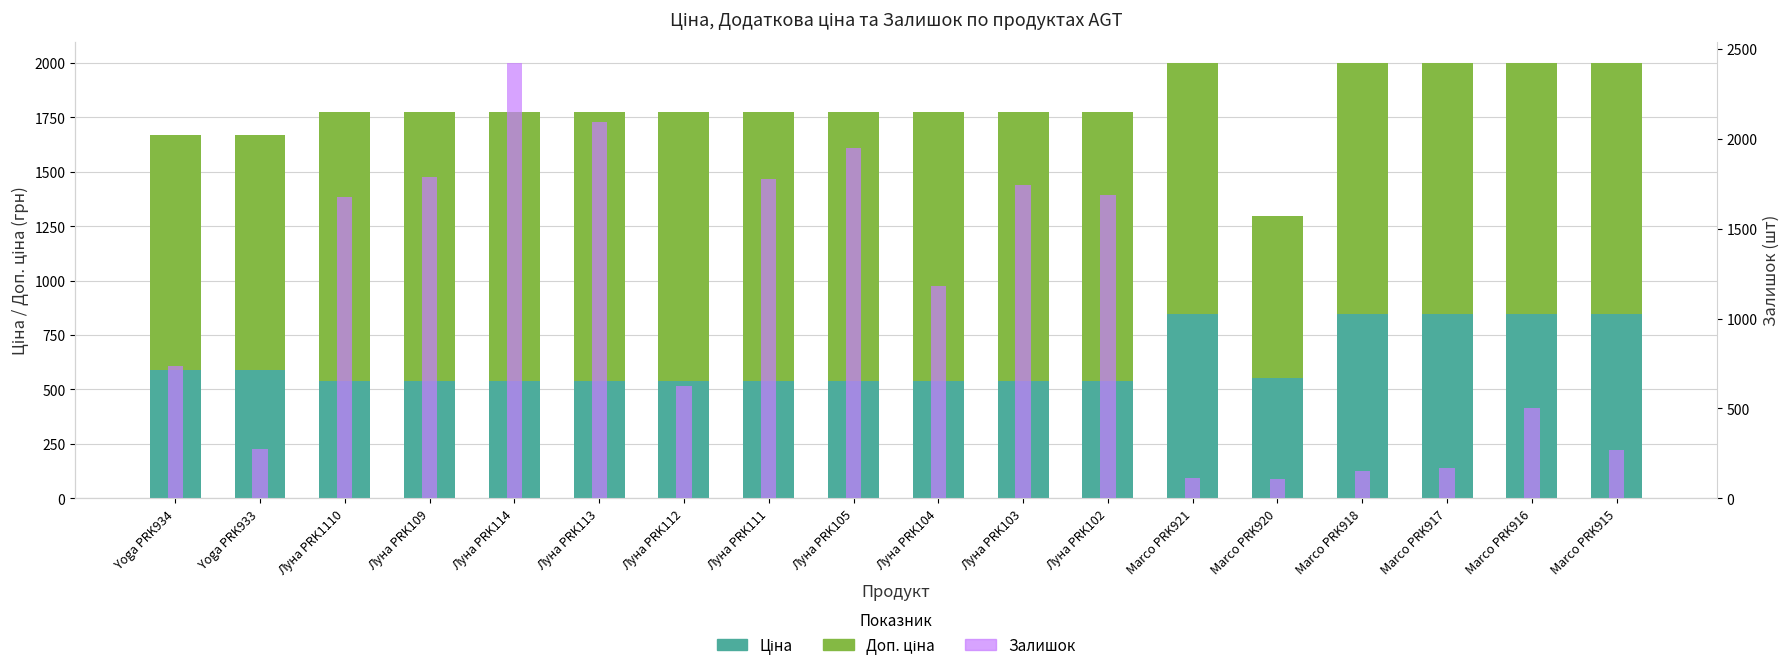

The Ціна series shows 181.3 at Луна PRK113. True or false?

False